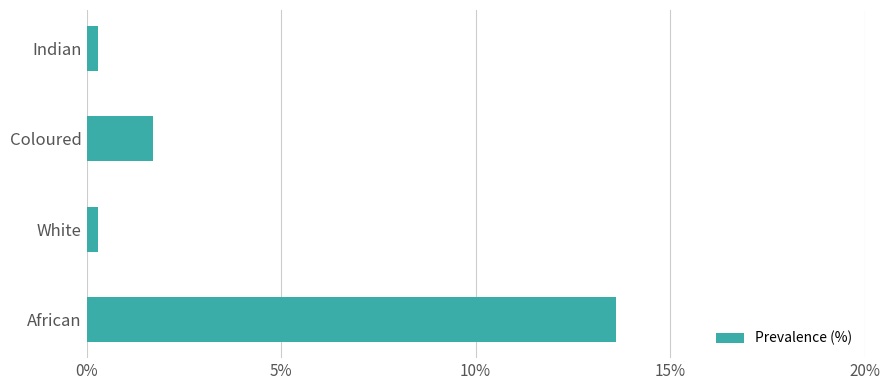

What is the change in value from African to Coloured?

-11.9